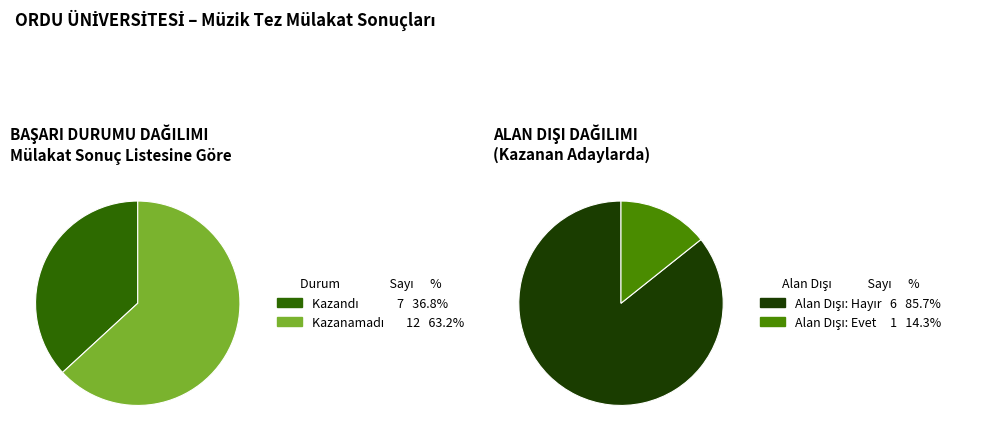

How much of the chart is everything except Kazanamadı?

36.8%